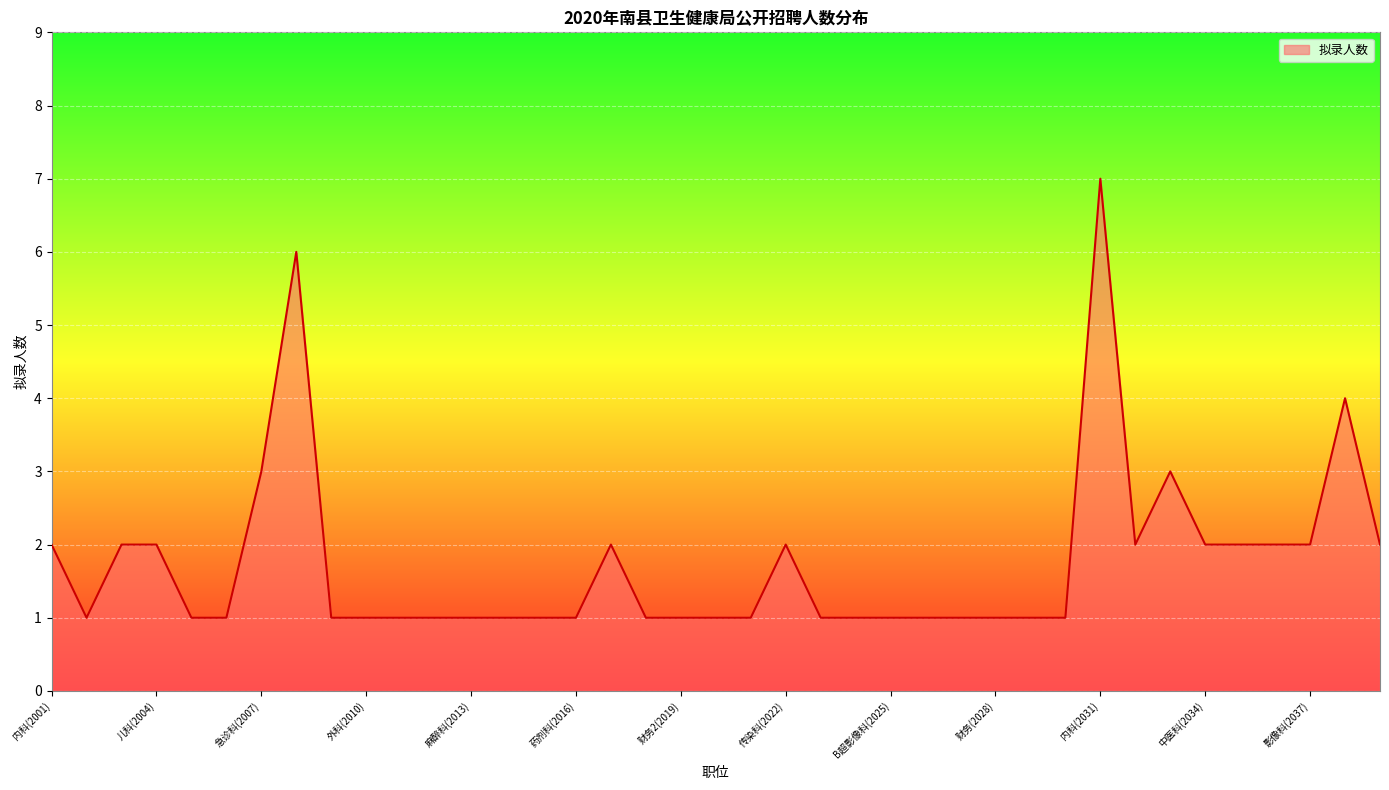

What is the difference between the maximum and minimum values?

6